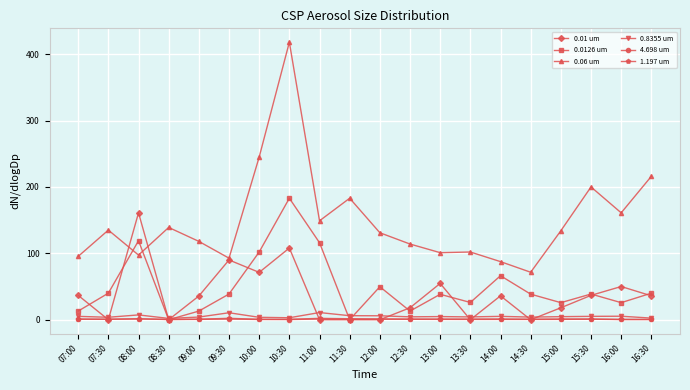

What position from the right is 08:00?

18